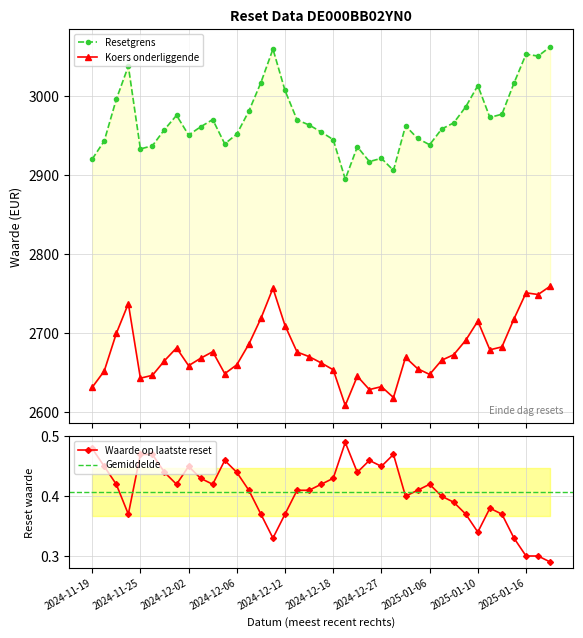

Which has a higher value, 2024-12-02 or 2024-12-23?

2024-12-02